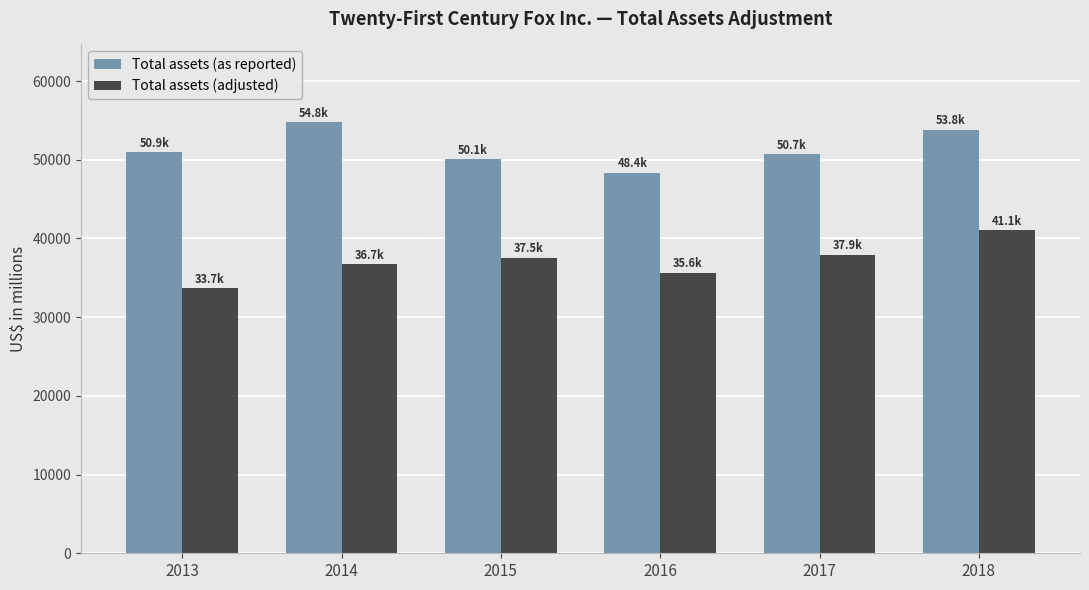

Rank the series by their average value, from highest to lowest.

Total assets (as reported), Total assets (adjusted)